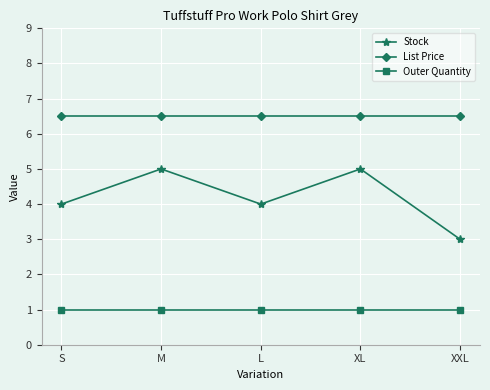

What is the total value across all series at L?

11.5